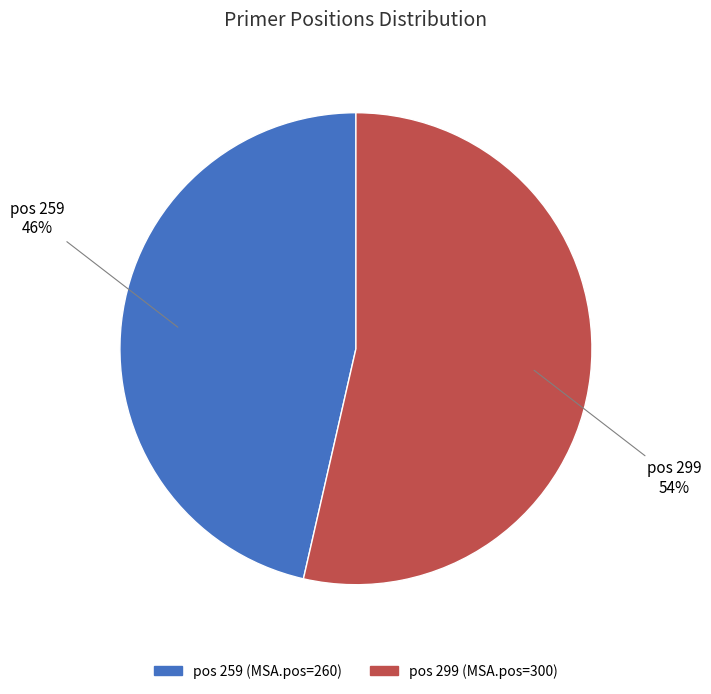

To the nearest percent, what is the average slice percentage?

50%